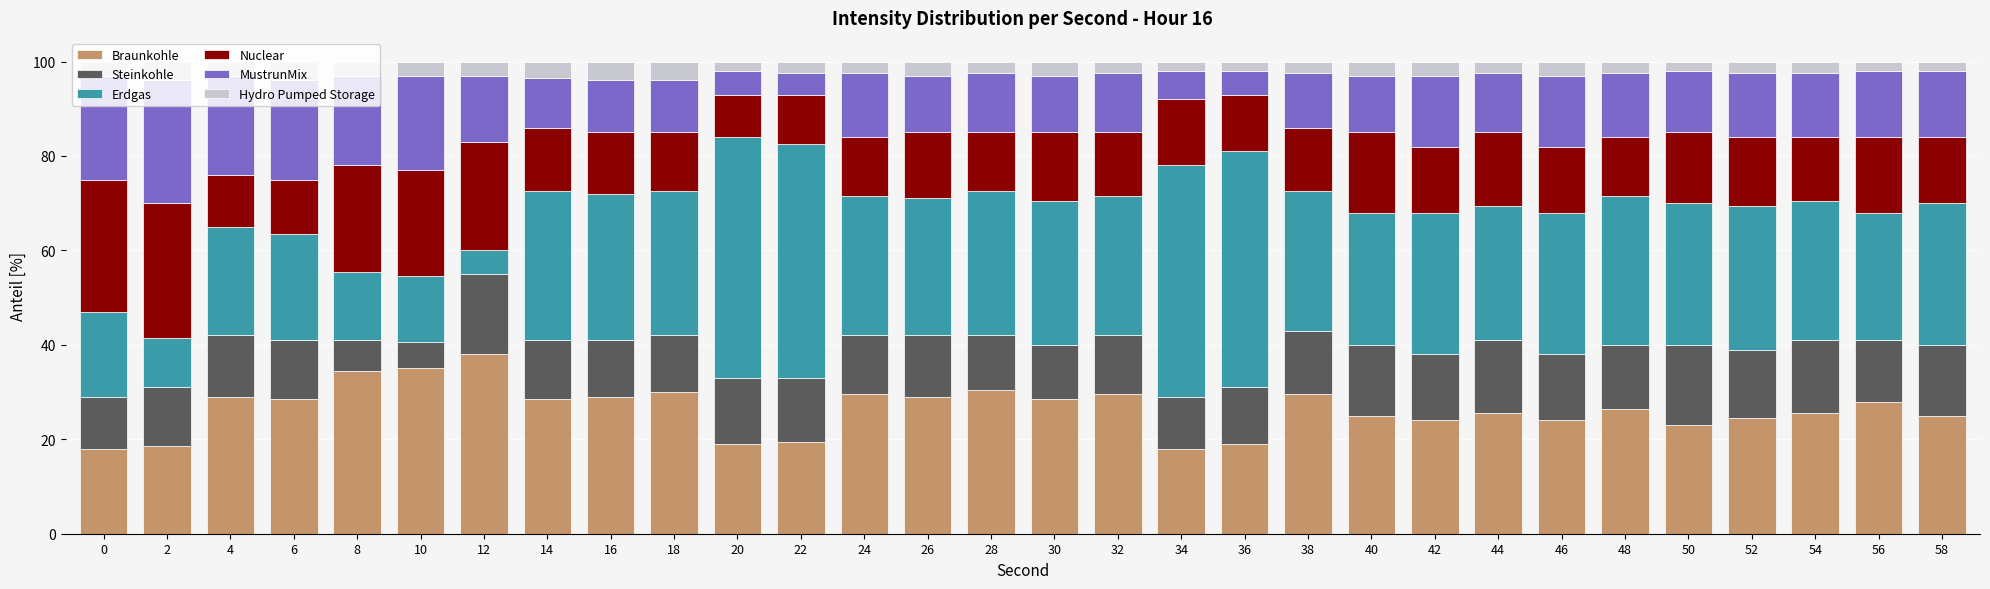

What is the total value across all series at 44?

100.0